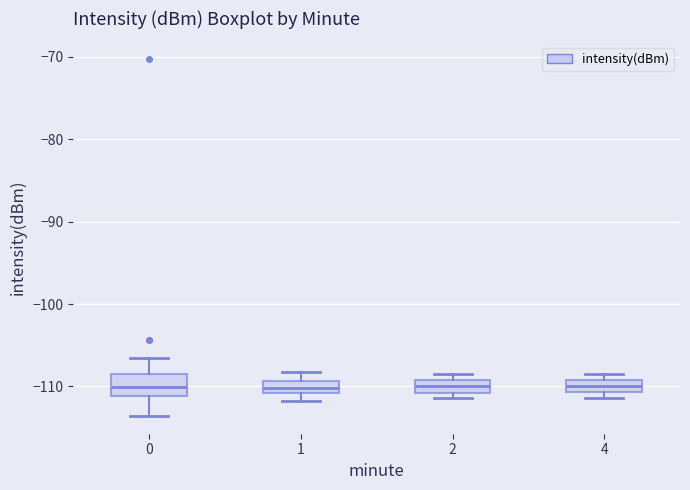

Which box is the tallest, from its lower edge to its upper edge?

0